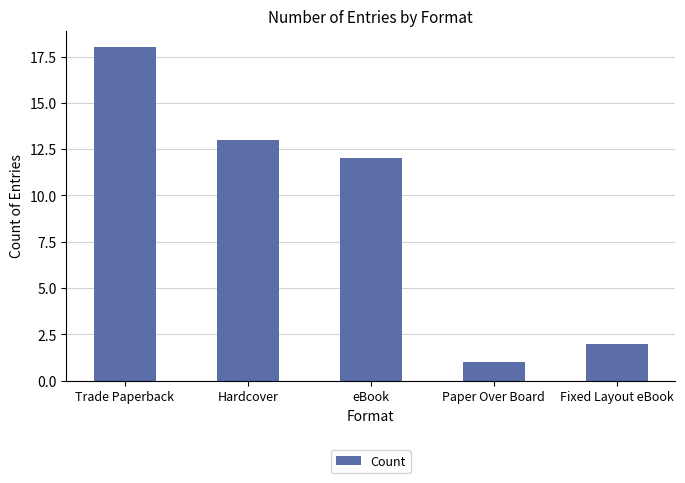

List the labels in order of value, largest first.

Trade Paperback, Hardcover, eBook, Fixed Layout eBook, Paper Over Board